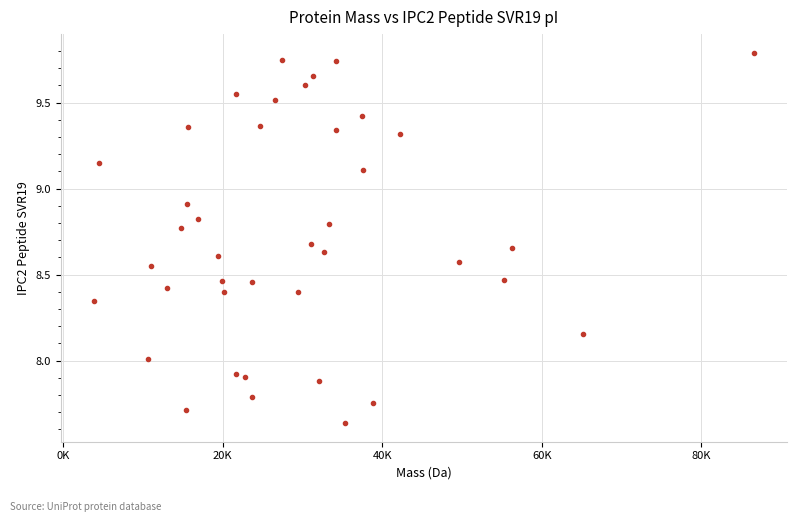

What is the range of X values (max minus min)?

82734.1